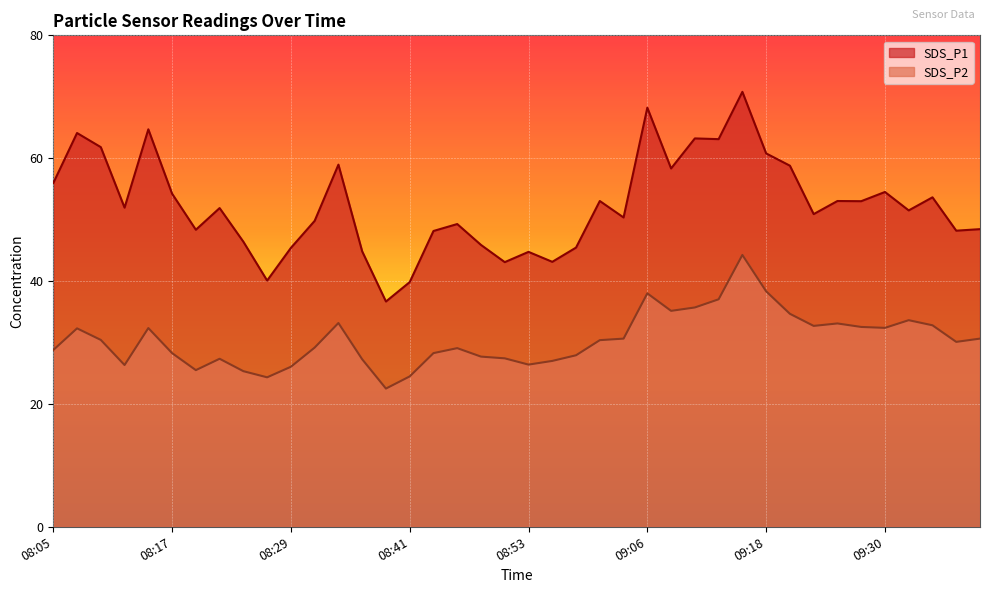

True or false: SDS_P2 and SDS_P1 cross at least once.

False